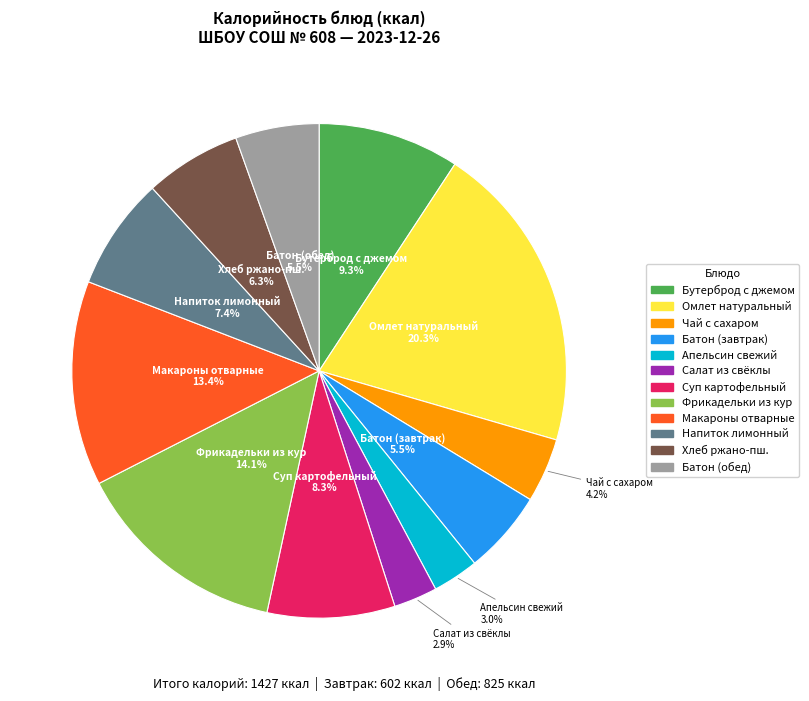

Approximately how many times larger is the value at Салат из свёклы compared to Хлеб ржано-пш.?

0.5